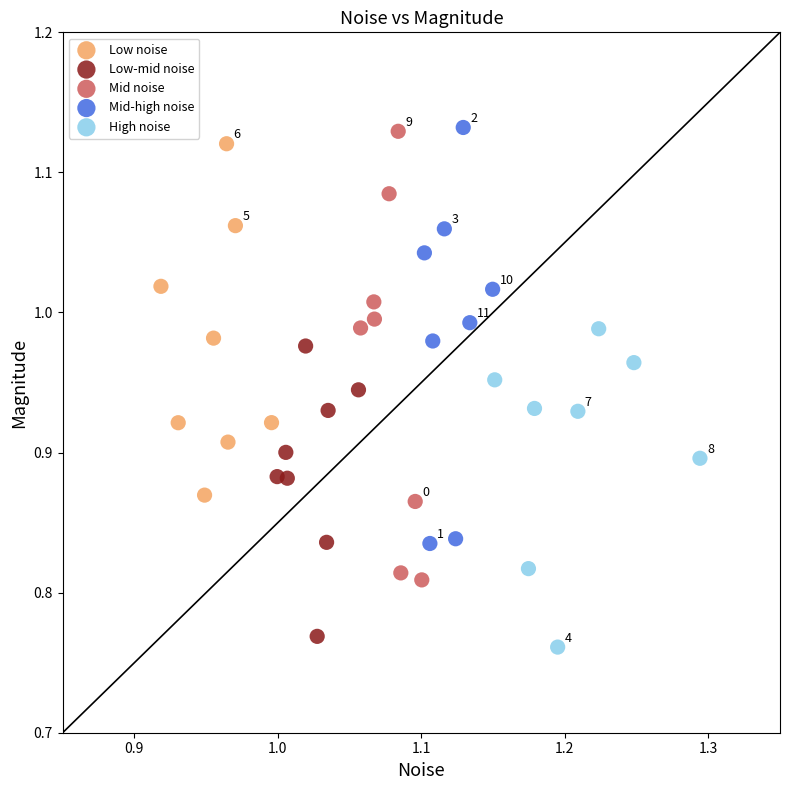

Which series has the largest Y range (max minus min)?

Mid noise